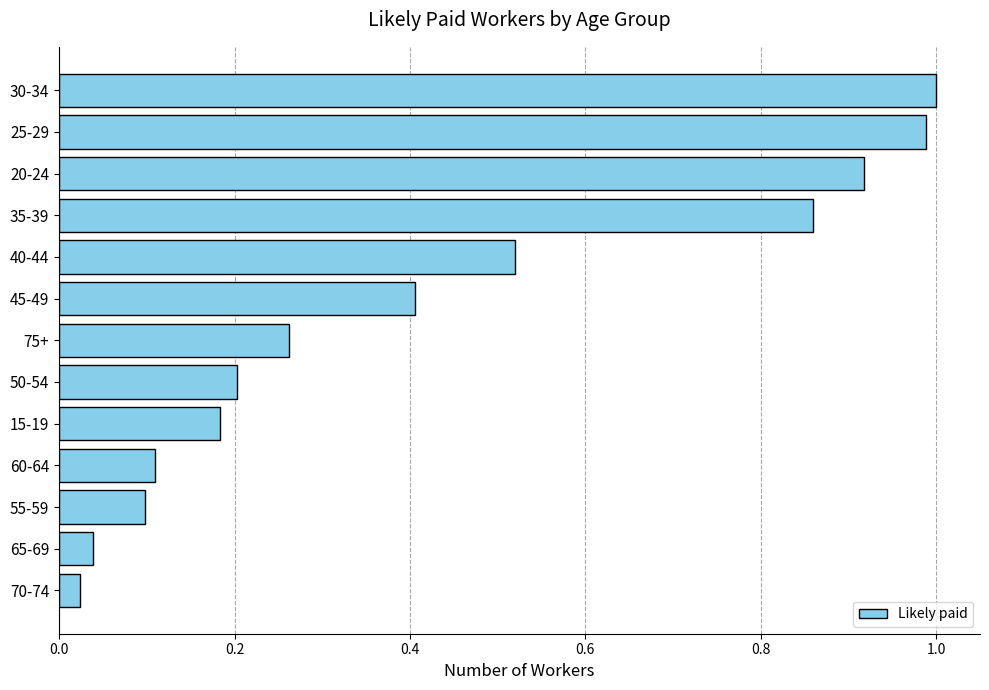

The chart shows a value of 0.5 at 30-34. True or false?

False